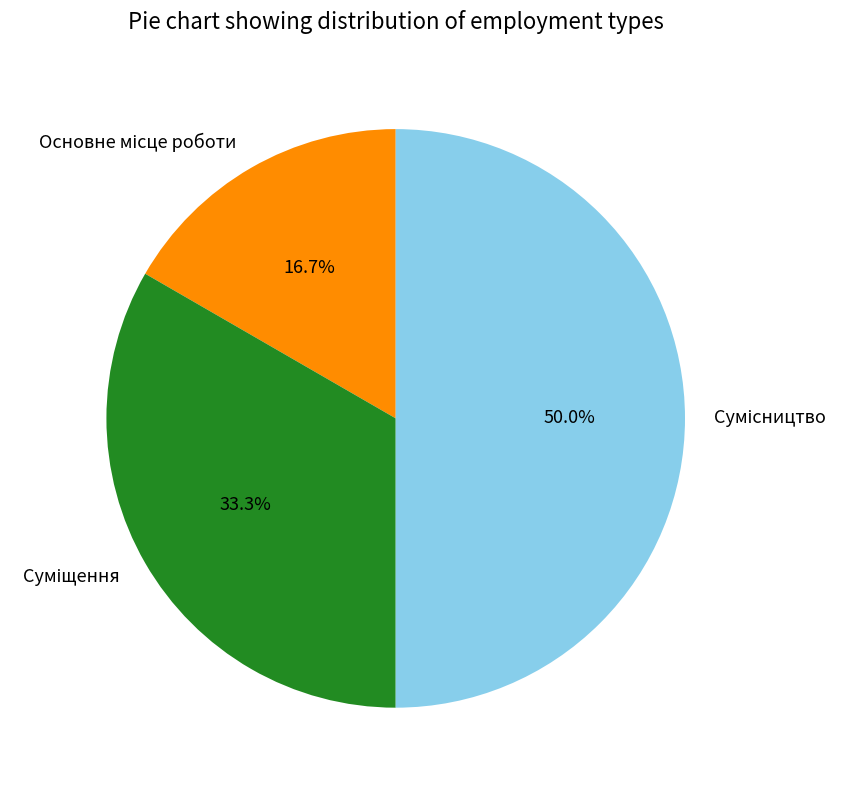

Does Сумісництво represent more than half of the total?

No